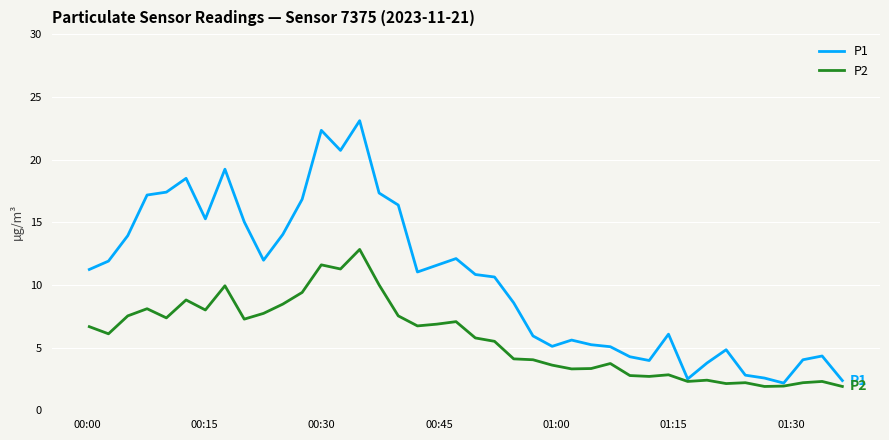

List the series in order of their peak value, highest first.

P1, P2